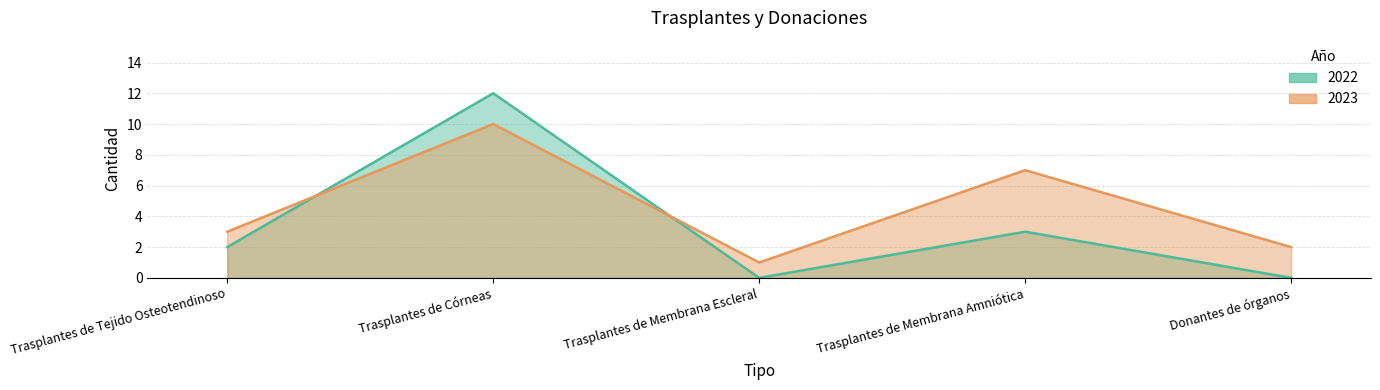

Which series has the largest range (max minus min)?

2022